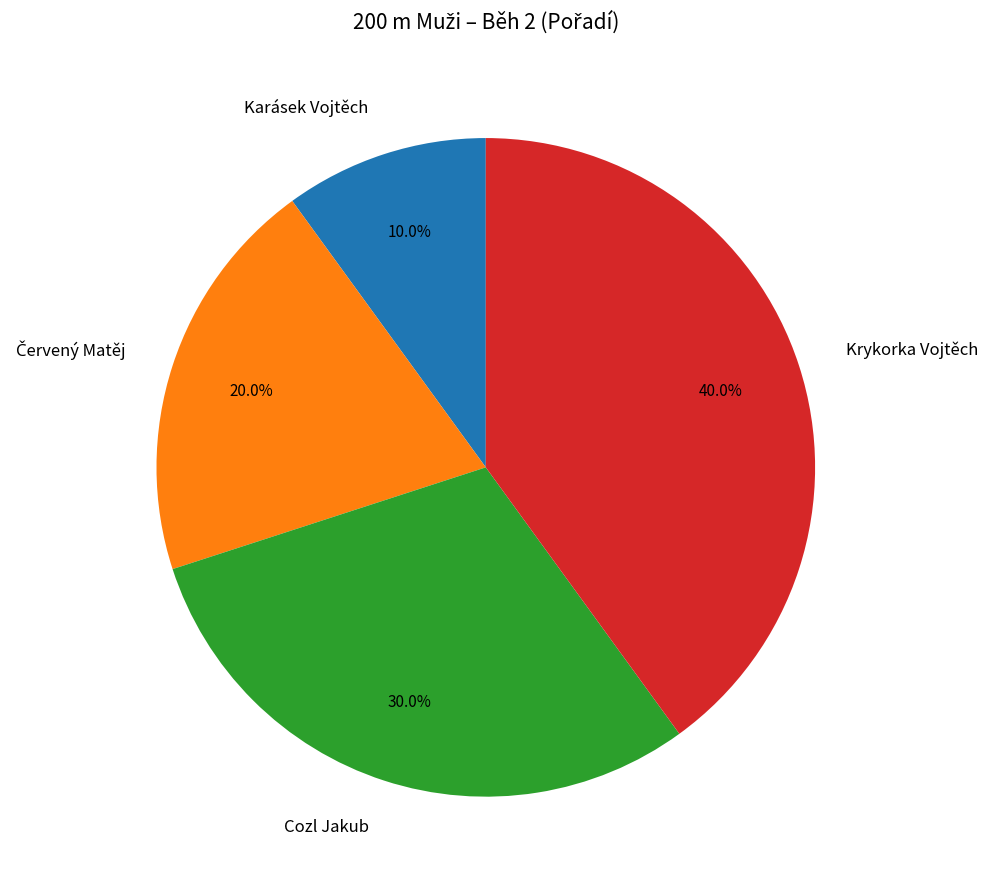

Is there any slice that represents more than half of the pie?

No